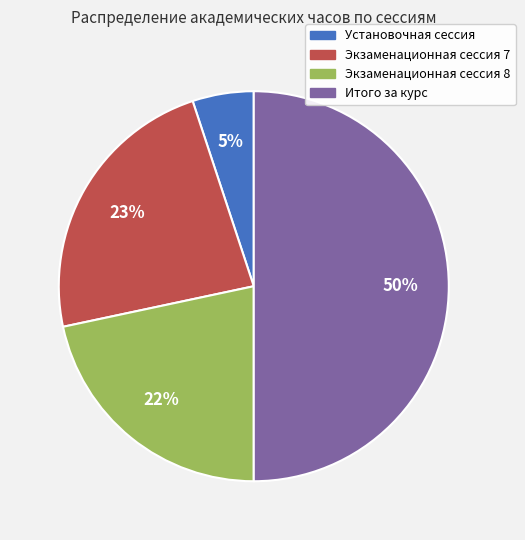

Is it true that Экзаменационная сессия 7 is 23% of the pie?

True